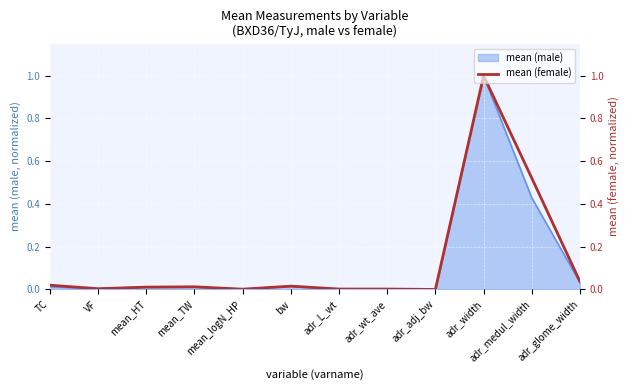

True or false: the data has more than 1 interior local peaks.

True